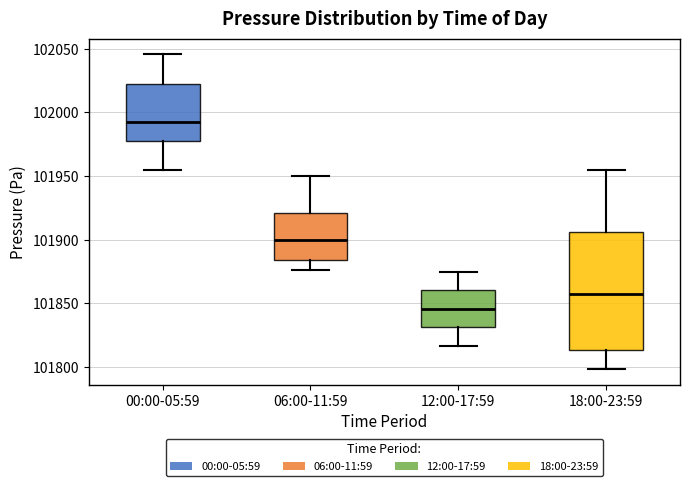

Which box is the tallest, from its lower edge to its upper edge?

18:00-23:59